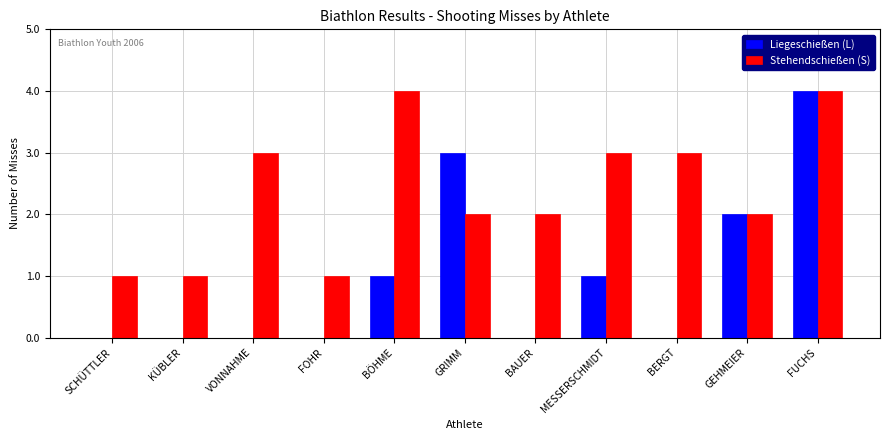

Reading left to right, list all the values displayed in this chart.

Liegeschießen (L): 0	0	0	0	1	3	0	1	0	2	4
Stehendschießen (S): 1	1	3	1	4	2	2	3	3	2	4